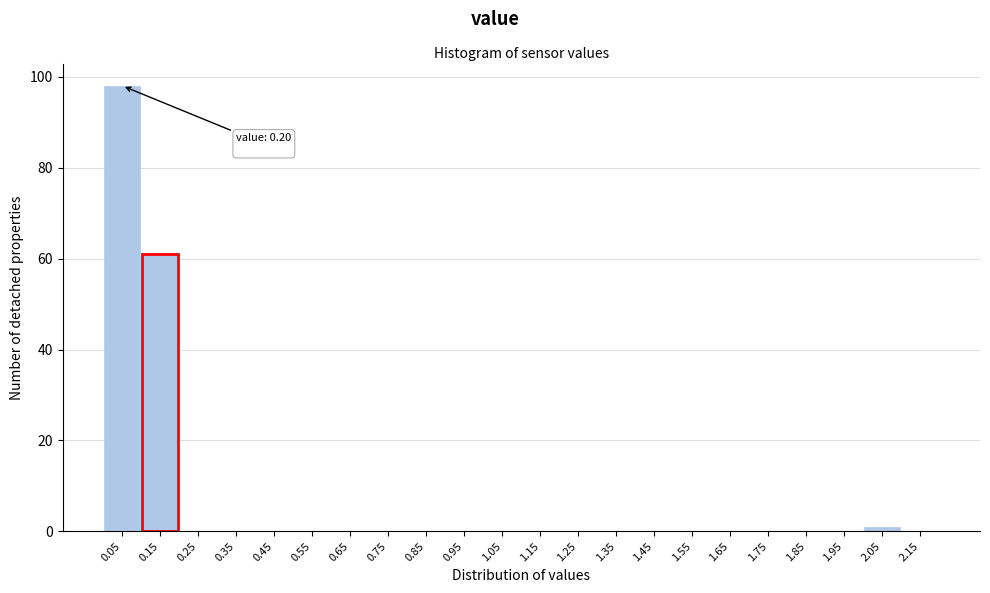

Reading right to left, extract all data points from this chart.

2.15=0	2.05=1	1.95=0	1.85=0	1.75=0	1.65=0	1.55=0	1.45=0	1.35=0	1.25=0	1.15=0	1.05=0	0.95=0	0.85=0	0.75=0	0.65=0	0.55=0	0.45=0	0.35=0	0.25=0	0.15=61	0.05=98